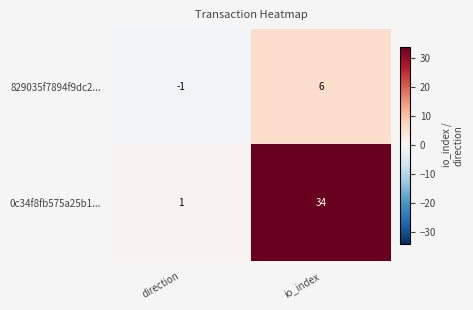

Count the number of categories in the chart.

2